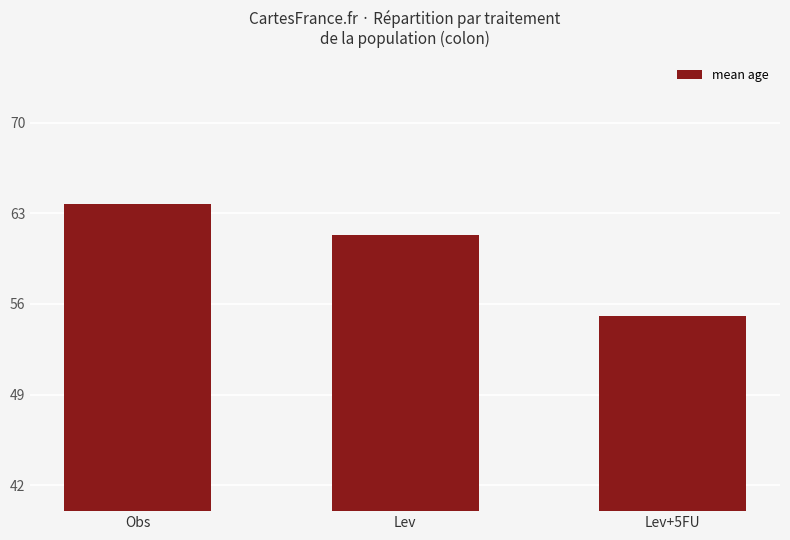

Reading right to left, transcribe all the data shown in this chart.

55.1	61.3	63.7